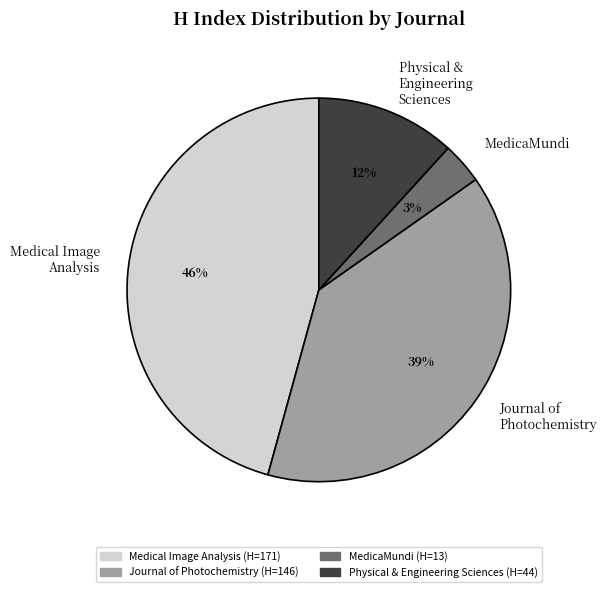

Combined, do Medical Image Analysis and Journal of Photochemistry account for over 50%?

Yes